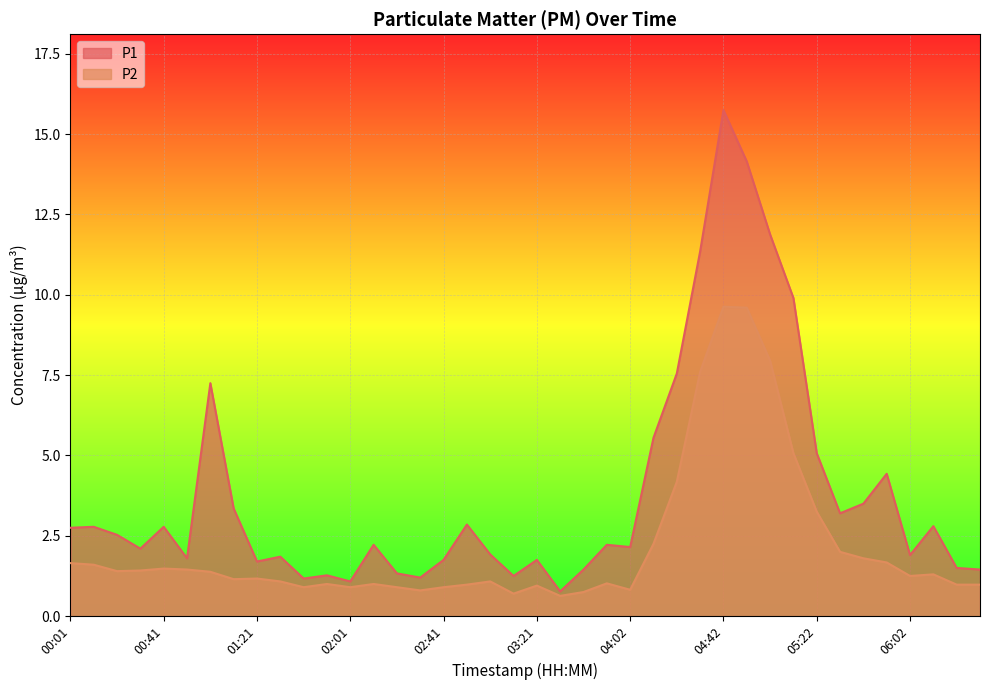

Reading left to right, extract all data points from this chart.

P1: 2.8	2.8	2.5	2.1	2.8	1.8	7.2	3.4	1.7	1.9	1.2	1.3	1.1	2.2	1.3	1.2	1.8	2.9	1.9	1.2	1.8	0.8	1.4	2.2	2.1	5.5	7.5	11.3	15.8	14.2	11.9	9.9	5.1	3.2	3.5	4.4	1.9	2.8	1.5	1.4
P2: 1.6	1.6	1.4	1.4	1.5	1.4	1.4	1.1	1.2	1.1	0.9	1.0	0.9	1.0	0.9	0.8	0.9	1.0	1.1	0.7	0.9	0.6	0.8	1.0	0.8	2.2	4.2	7.6	9.6	9.6	8.0	5.1	3.2	2.0	1.8	1.7	1.2	1.3	1.0	1.0